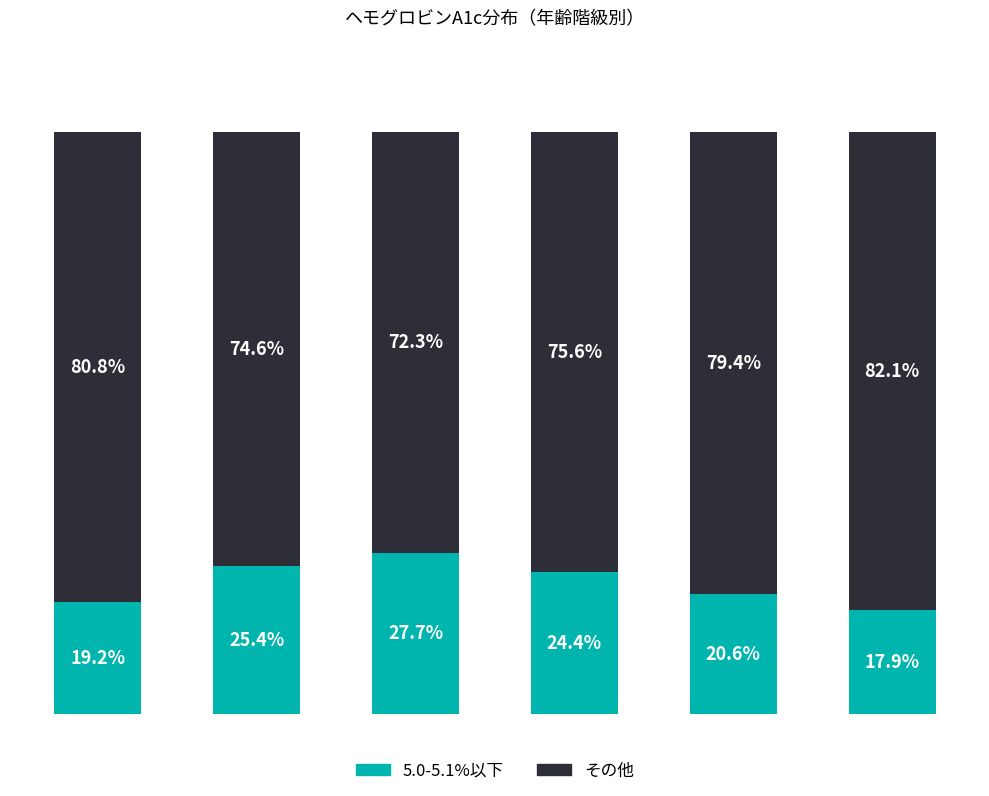

Rank the series by their maximum value, from lowest to highest.

5.0-5.1%以下, その他